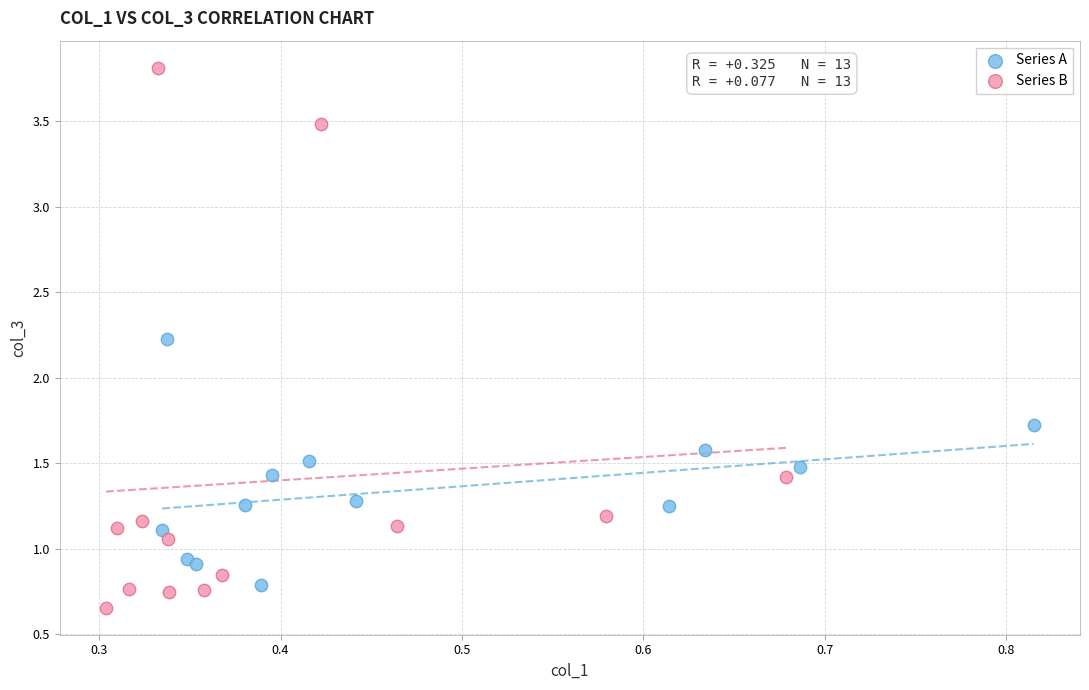

Which series reaches the maximum Y coordinate?

Series B